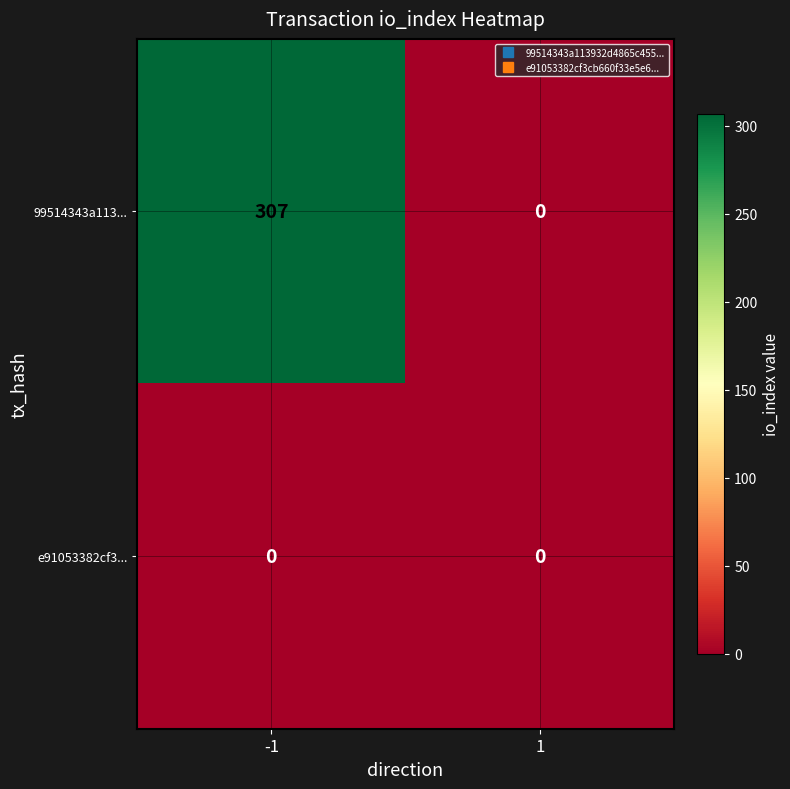

Which series has the largest total across all categories?

99514343a113...